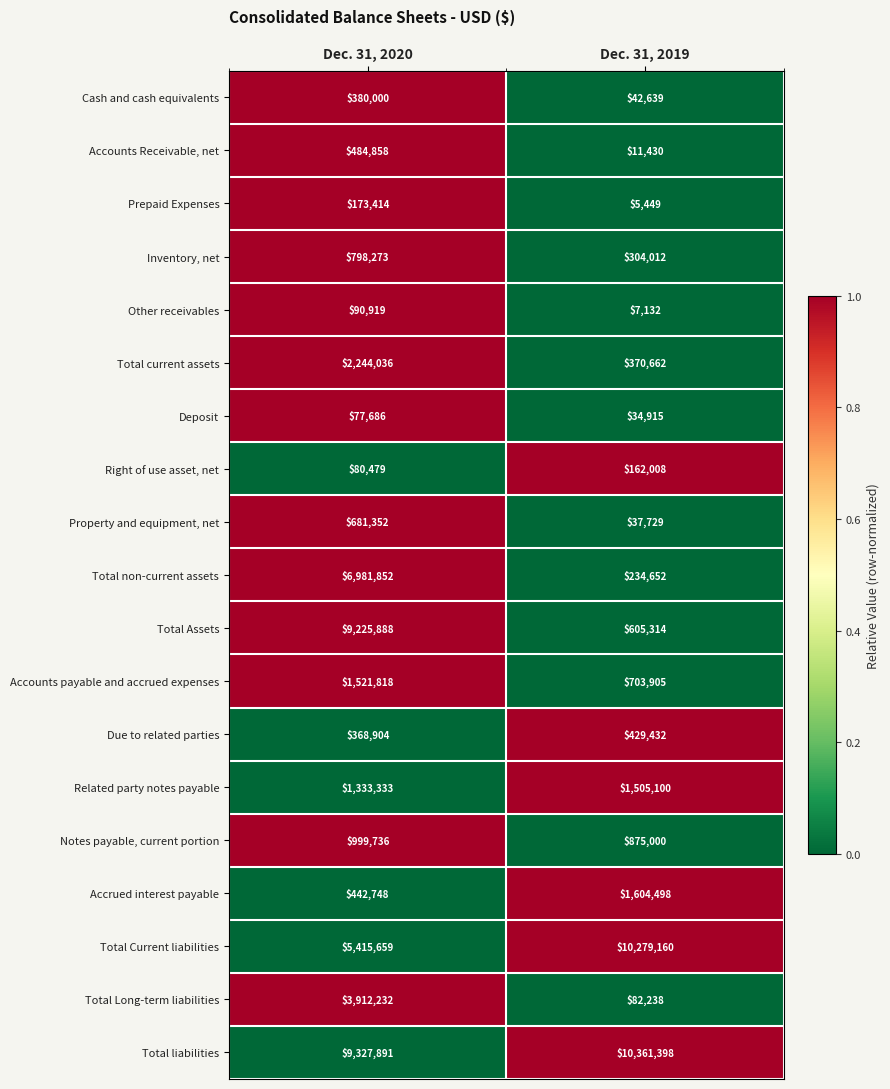

How many data points does each series have?

2